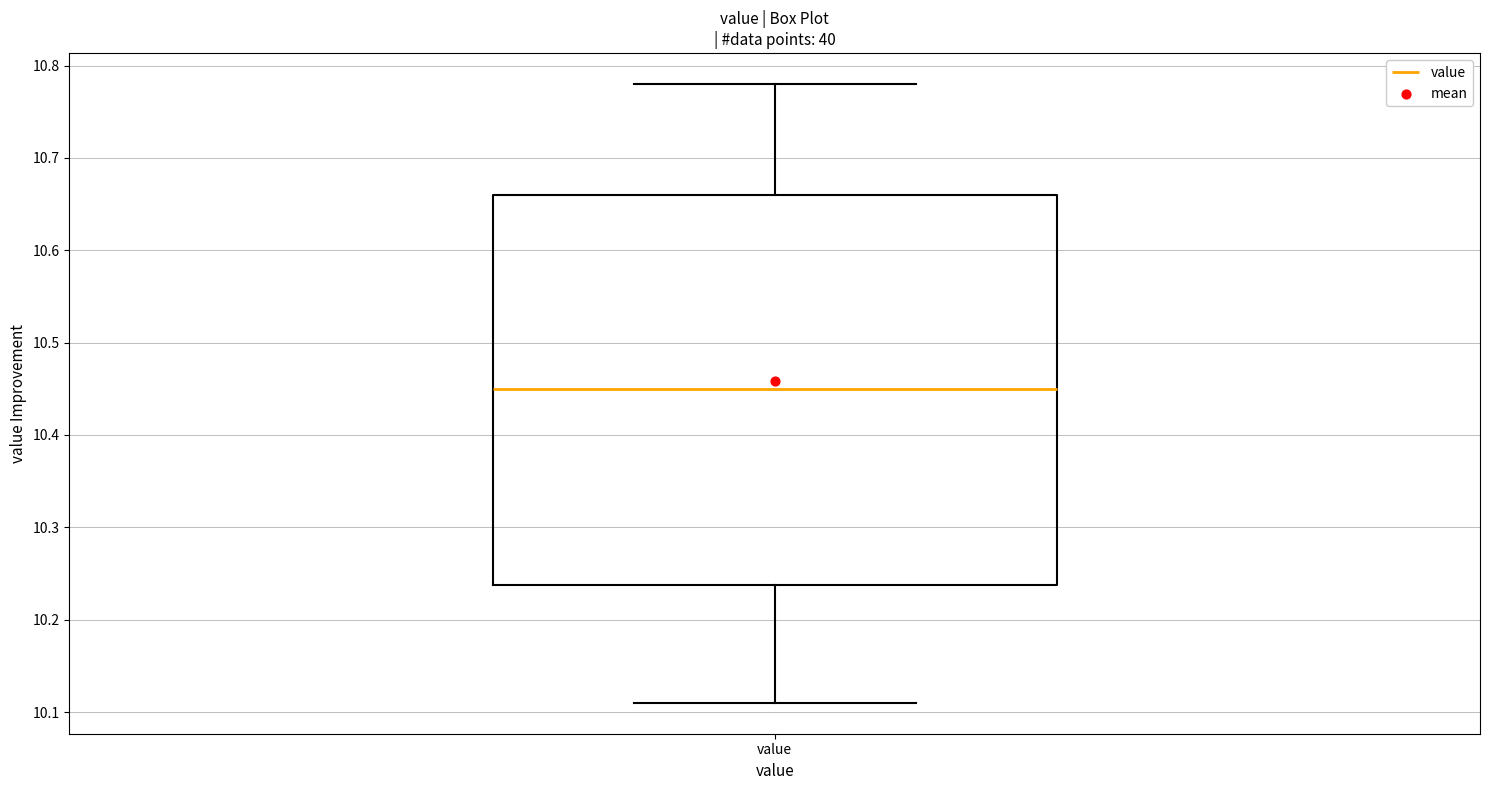

Where does the lower whisker of the box for value end on the y-axis? The values are not printed on the chart, so give them approximately, as read against the axis.

10.11